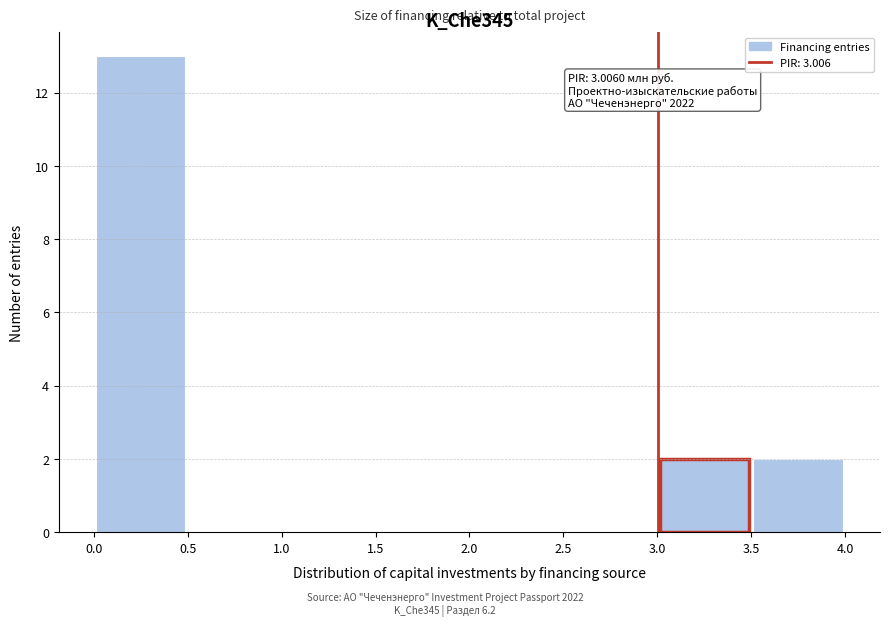

Which range on the x-axis has the tallest bar?

0.0 to 0.5